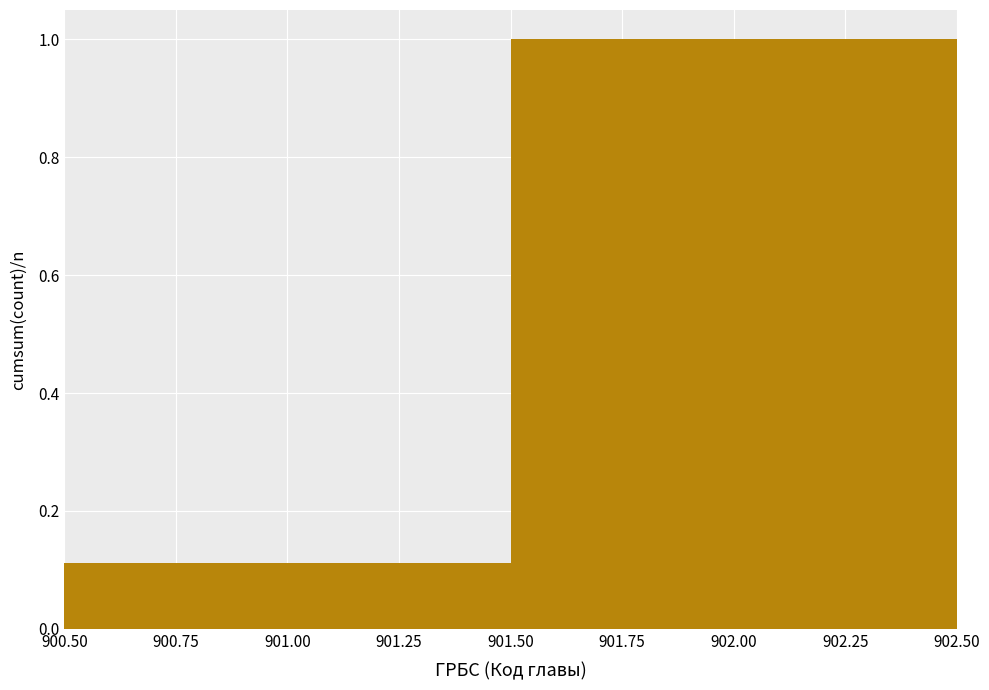

Reading left to right, transcribe this chart: for each bar, give the range it covers on the x-axis and its height. The values are not printed on the chart, so give them approximately, as read against the axis.

900.50 to 901.50: 0.12
901.50 to 902.50: 1.00